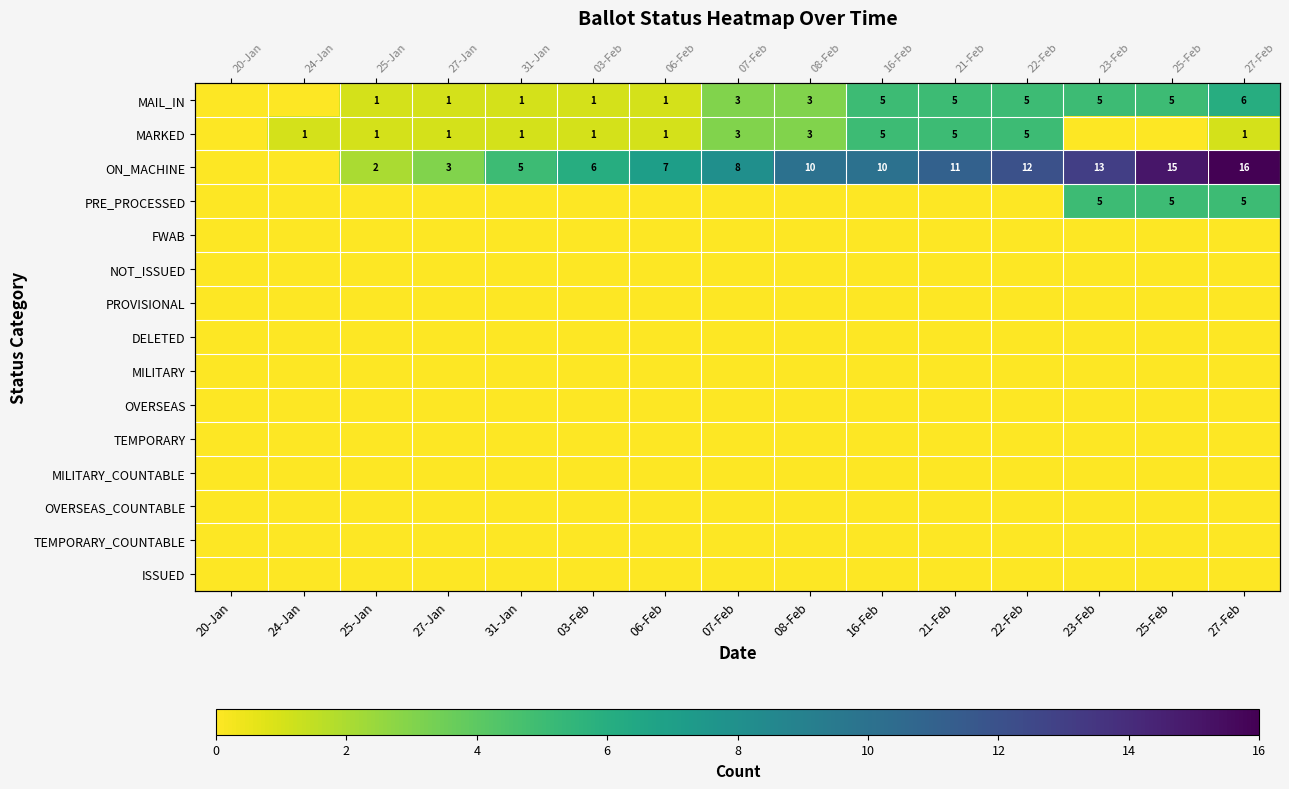

At how many categories does at least one series exceed 15?

1